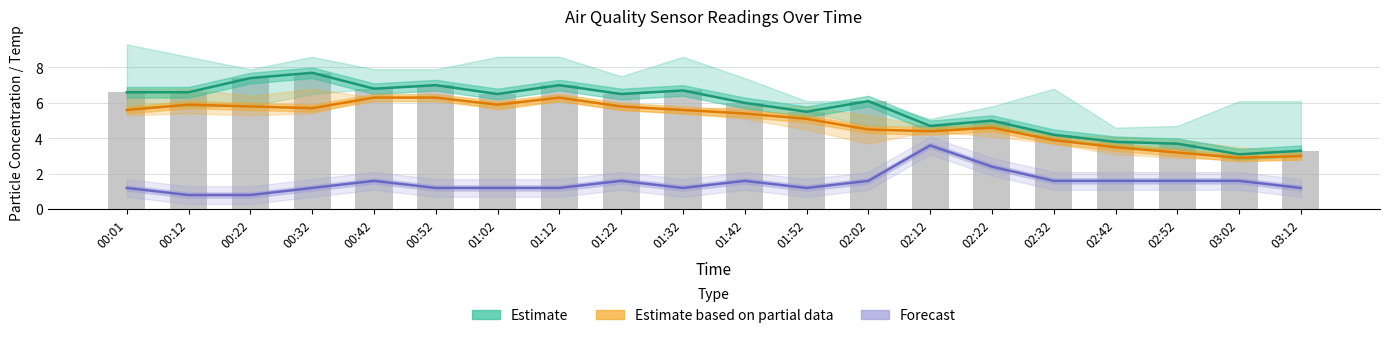

What is the maximum value for Estimate (SDS_P1)?

7.7